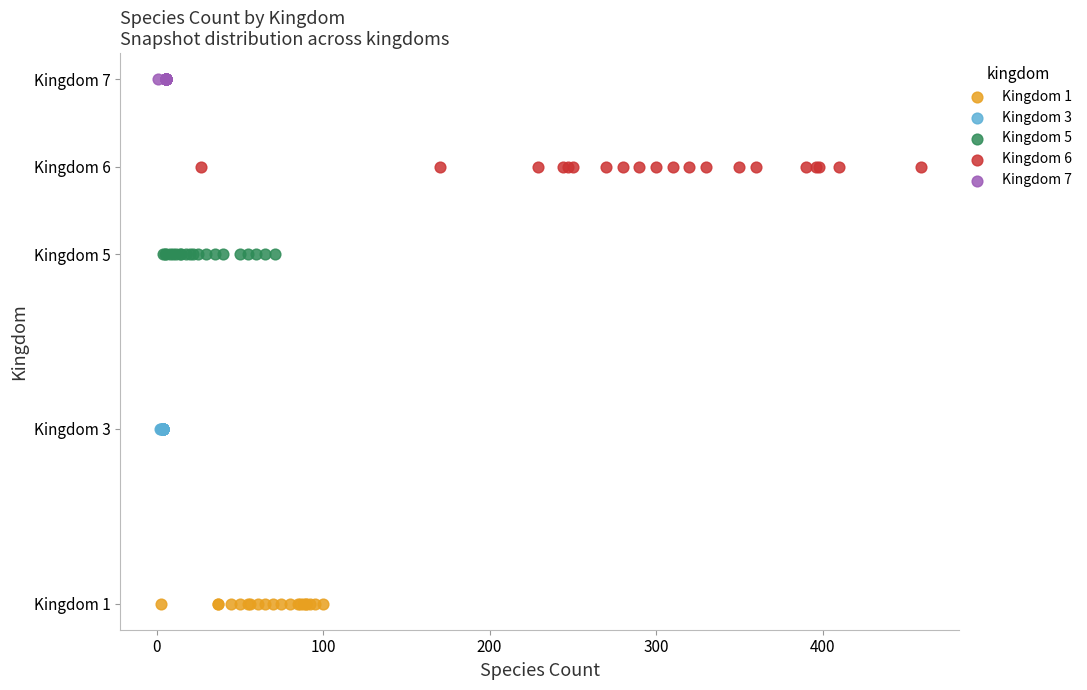

Which series reaches the maximum Y coordinate?

Kingdom 7